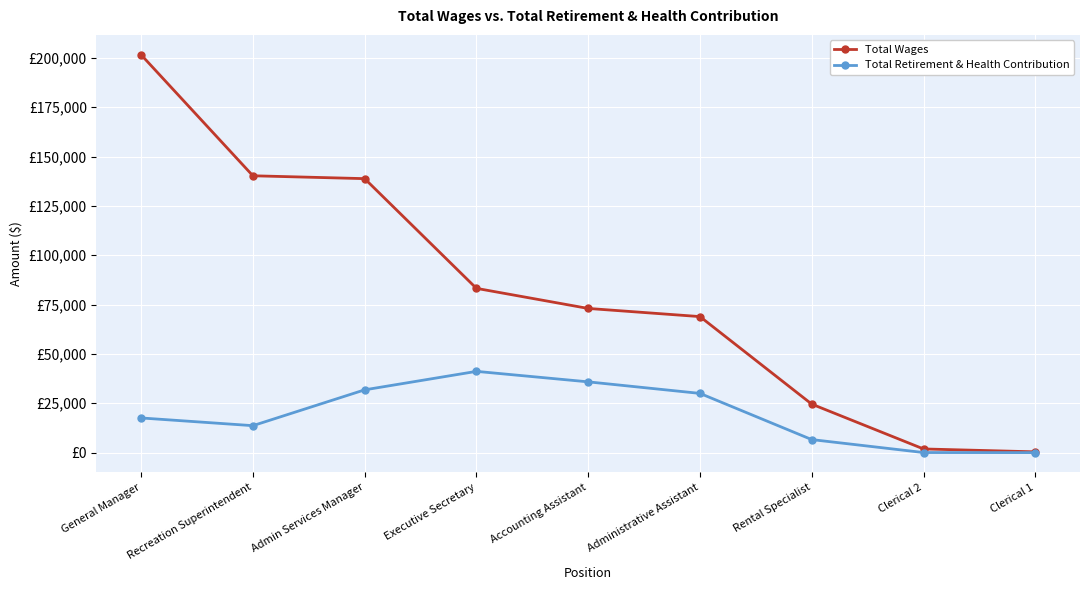

True or false: Total Wages and Total Retirement & Health Contribution cross at least once.

False